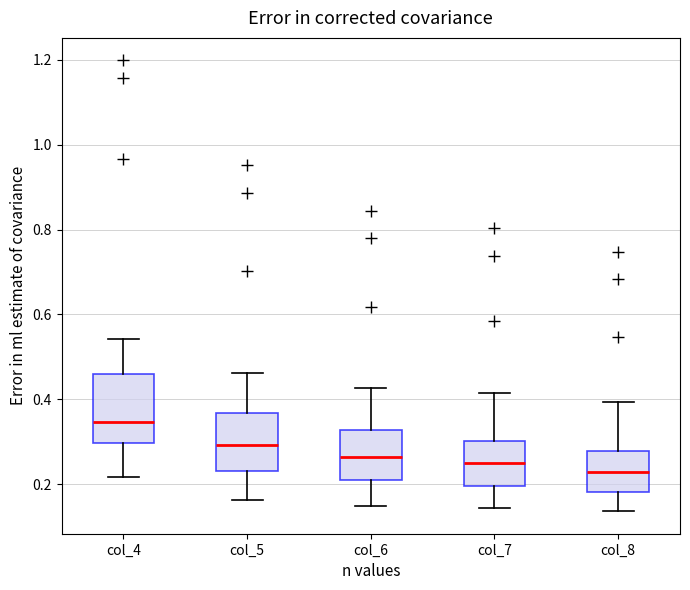

Which box's median line is the highest?

col_4